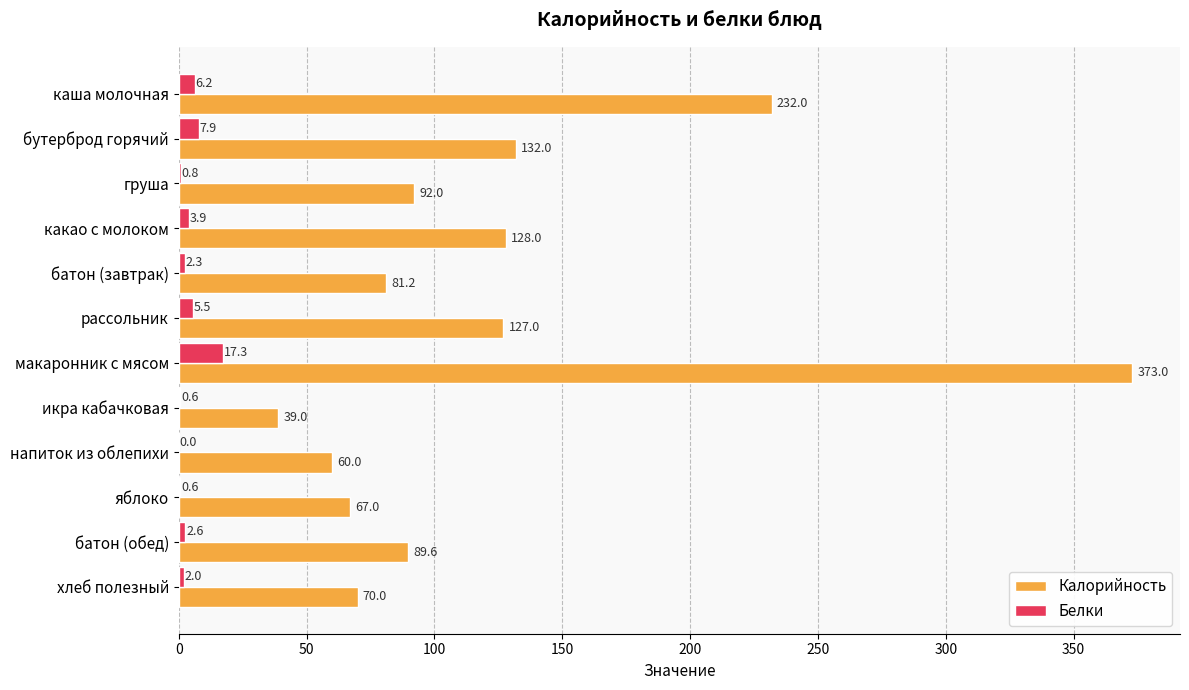

Where is Белки nearest to the value 8?

бутерброд горячий